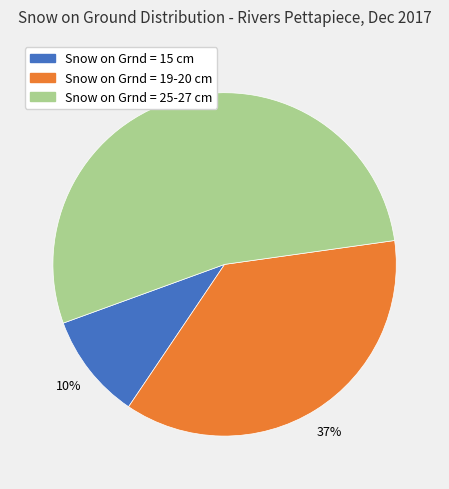

To the nearest percent, what percentage of the pie is Snow on Grnd = 15?

10%